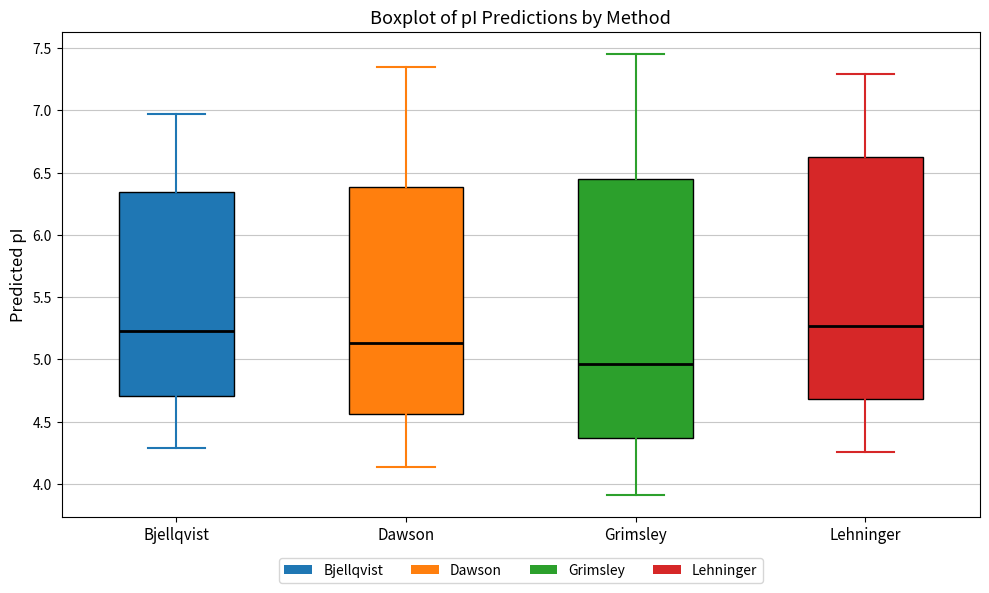

Reading left to right, transcribe this box plot: for each box, give where its median line is, the range the box spans, and where its two whiskers end, as read against the y-axis. The values are not printed on the chart, so give them approximately, as read against the axis.

Bjellqvist: median 5.25, box 4.70 to 6.35, whiskers 4.30 to 6.95
Dawson: median 5.15, box 4.55 to 6.40, whiskers 4.15 to 7.35
Grimsley: median 4.95, box 4.35 to 6.45, whiskers 3.90 to 7.45
Lehninger: median 5.25, box 4.70 to 6.65, whiskers 4.25 to 7.30